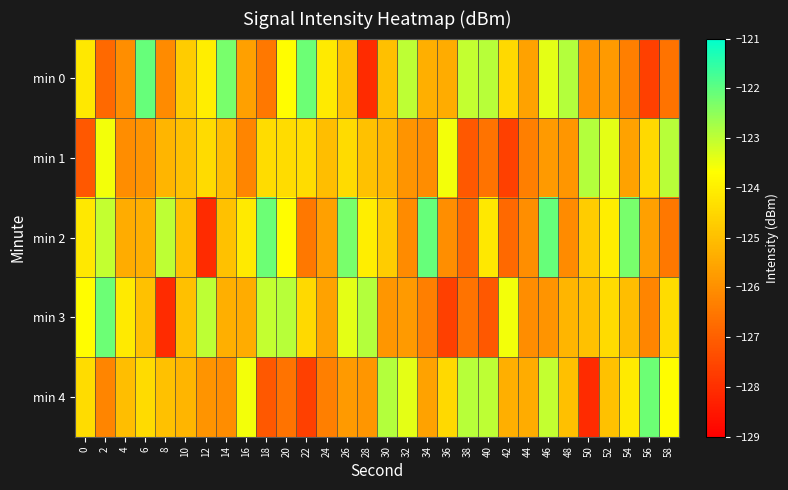

Reading left to right, transcribe all the data shown in this chart.

min 0: 0=-124.1	2=-126.8	4=-126.0	6=-122.1	8=-126.1	10=-124.7	12=-124.0	14=-122.3	16=-125.6	18=-126.5	20=-123.7	22=-122.1	24=-124.1	26=-124.9	28=-128.1	30=-125.0	32=-123.0	34=-125.3	36=-125.4	38=-123.0	40=-122.9	42=-124.5	44=-125.6	46=-123.4	48=-122.9	50=-125.9	52=-125.8	54=-126.3	56=-127.6	58=-126.6
min 1: 0=-127.1	2=-123.5	4=-126.1	6=-125.9	8=-125.2	10=-125.0	12=-124.4	14=-125.0	16=-126.2	18=-124.4	20=-124.4	22=-124.4	24=-125.0	26=-124.4	28=-125.0	30=-125.2	32=-125.9	34=-126.1	36=-123.5	38=-127.1	40=-126.6	42=-127.6	44=-126.3	46=-125.8	48=-125.9	50=-122.9	52=-123.4	54=-125.6	56=-124.5	58=-122.9
min 2: 0=-124.1	2=-123.0	4=-125.4	6=-125.3	8=-123.0	10=-125.0	12=-128.1	14=-124.9	16=-124.1	18=-122.1	20=-123.7	22=-126.5	24=-125.6	26=-122.3	28=-124.0	30=-124.7	32=-126.1	34=-122.1	36=-126.0	38=-126.8	40=-124.1	42=-126.8	44=-126.0	46=-122.1	48=-126.1	50=-124.7	52=-124.0	54=-122.3	56=-125.6	58=-126.5
min 3: 0=-123.7	2=-122.1	4=-124.1	6=-124.9	8=-128.1	10=-125.0	12=-123.0	14=-125.3	16=-125.4	18=-123.0	20=-122.9	22=-124.5	24=-125.6	26=-123.4	28=-122.9	30=-125.9	32=-125.8	34=-126.3	36=-127.6	38=-126.6	40=-127.1	42=-123.5	44=-126.1	46=-125.9	48=-125.2	50=-125.0	52=-124.4	54=-125.0	56=-126.2	58=-124.4
min 4: 0=-124.4	2=-126.2	4=-125.0	6=-124.4	8=-125.0	10=-125.2	12=-125.9	14=-126.1	16=-123.5	18=-127.1	20=-126.6	22=-127.6	24=-126.3	26=-125.8	28=-125.9	30=-122.9	32=-123.4	34=-125.6	36=-124.5	38=-122.9	40=-123.0	42=-125.3	44=-125.4	46=-123.0	48=-125.0	50=-128.1	52=-124.9	54=-124.1	56=-122.1	58=-123.7